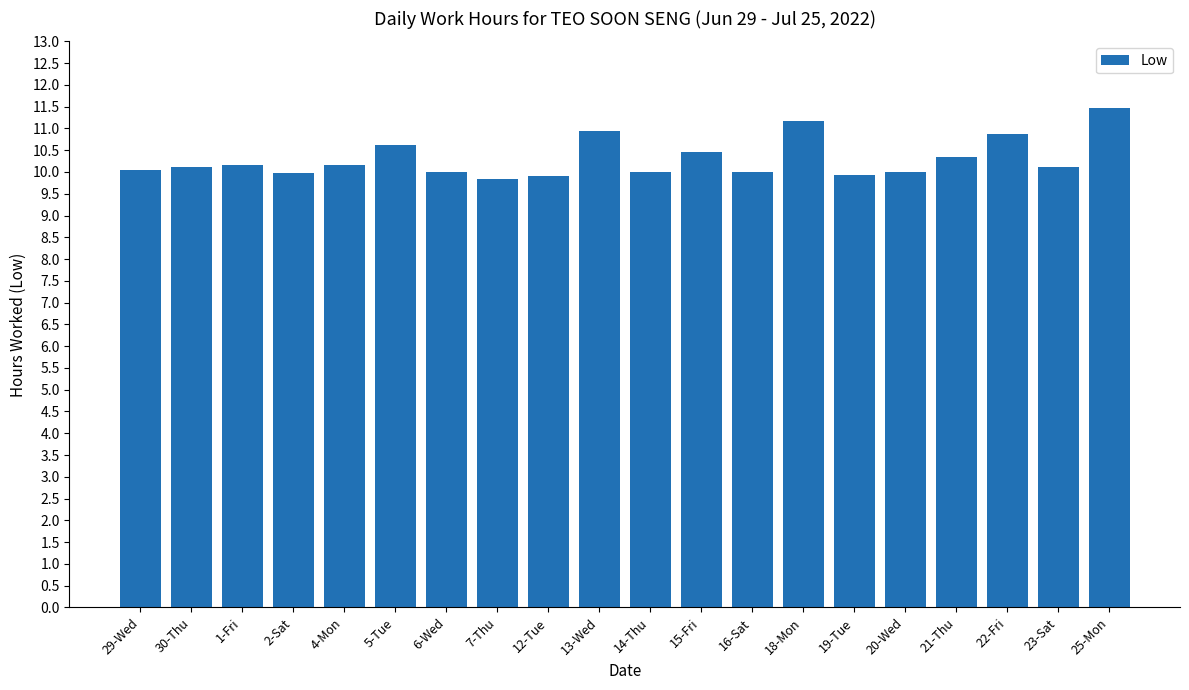

True or false: the data shows 14.7 at 2-Sat.

False